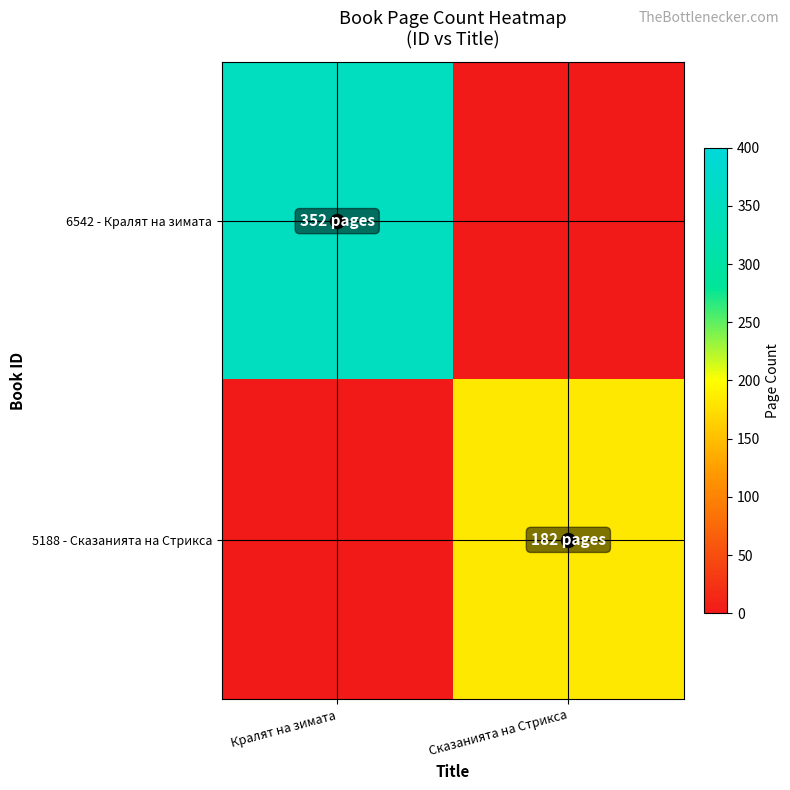

Where is 6542 - Кралят на зимата nearest to the value 352?

Кралят на зимата